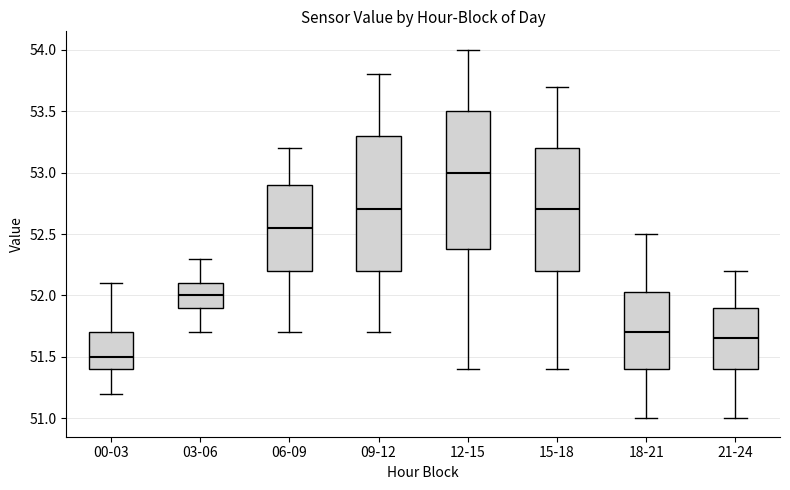

Reading left to right, transcribe this box plot: for each box, give where its median line is, the range the box spans, and where its two whiskers end, as read against the y-axis. The values are not printed on the chart, so give them approximately, as read against the axis.

00-03: median 51.50, box 51.40 to 51.70, whiskers 51.20 to 52.10
03-06: median 52.00, box 51.90 to 52.10, whiskers 51.70 to 52.30
06-09: median 52.55, box 52.20 to 52.90, whiskers 51.70 to 53.20
09-12: median 52.70, box 52.20 to 53.30, whiskers 51.70 to 53.80
12-15: median 53.00, box 52.40 to 53.50, whiskers 51.40 to 54.00
15-18: median 52.70, box 52.20 to 53.20, whiskers 51.40 to 53.70
18-21: median 51.70, box 51.40 to 52.05, whiskers 51.00 to 52.50
21-24: median 51.65, box 51.40 to 51.90, whiskers 51.00 to 52.20